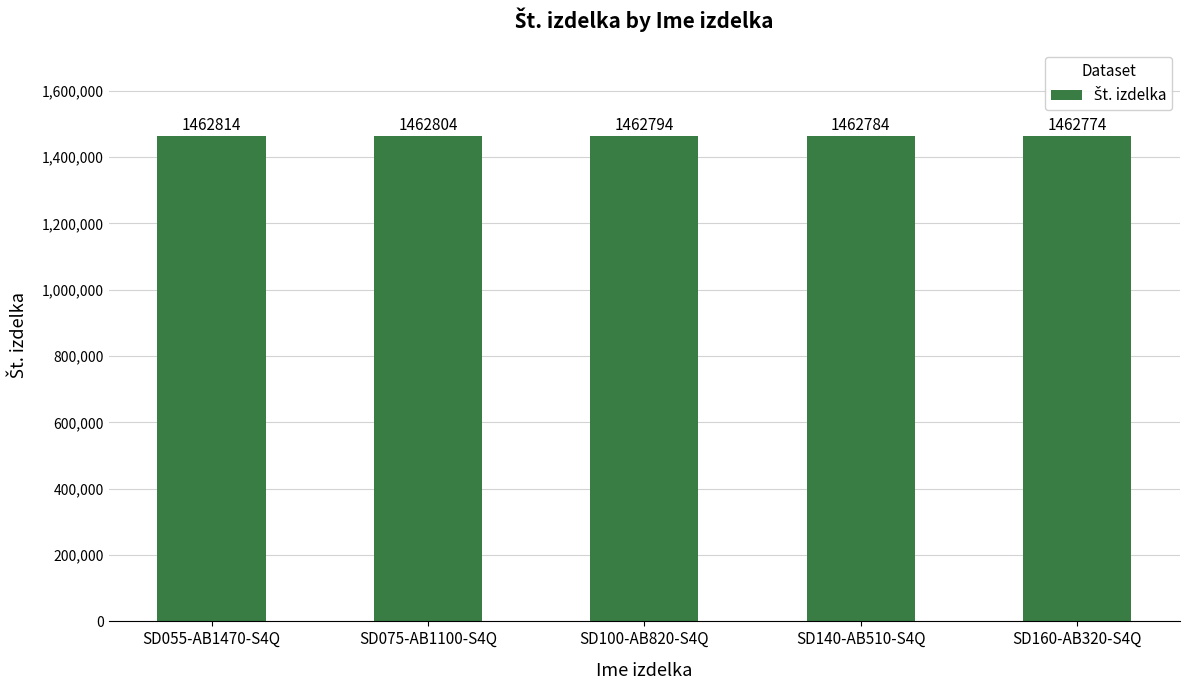

At which label does the data first exceed 1462794?

SD055-AB1470-S4Q